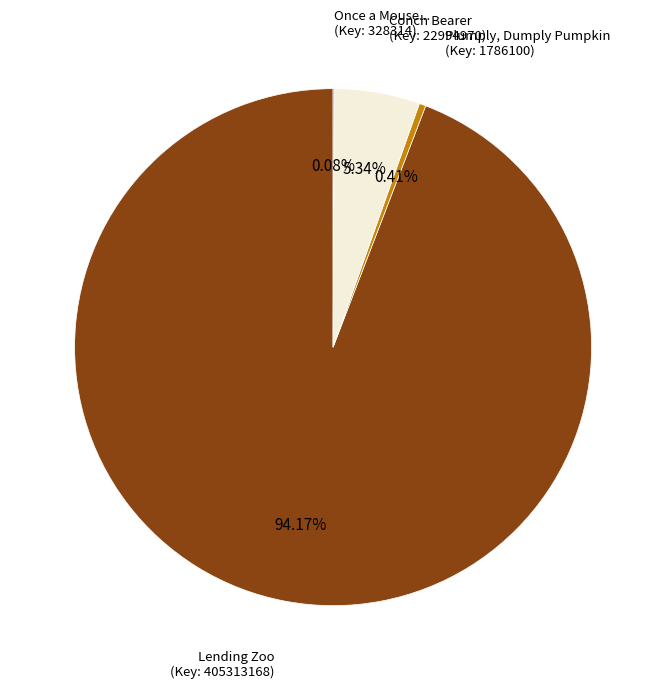

Is the sum of Plumply, Dumply Pumpkin (Key: 1786100) and Conch Bearer (Key: 22994970) greater than half?

No